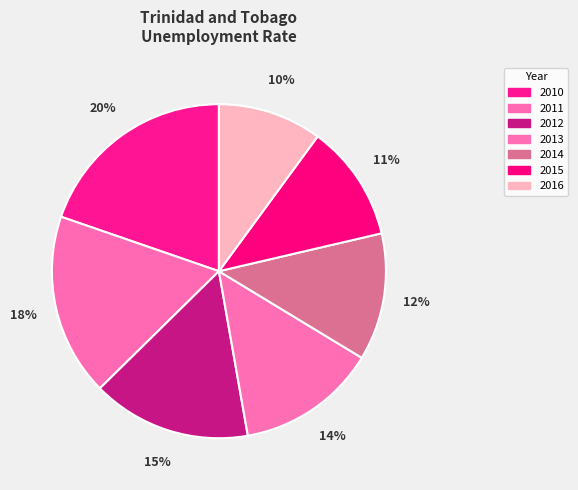

What percentage is the 2012 slice, to the nearest percent?

15%